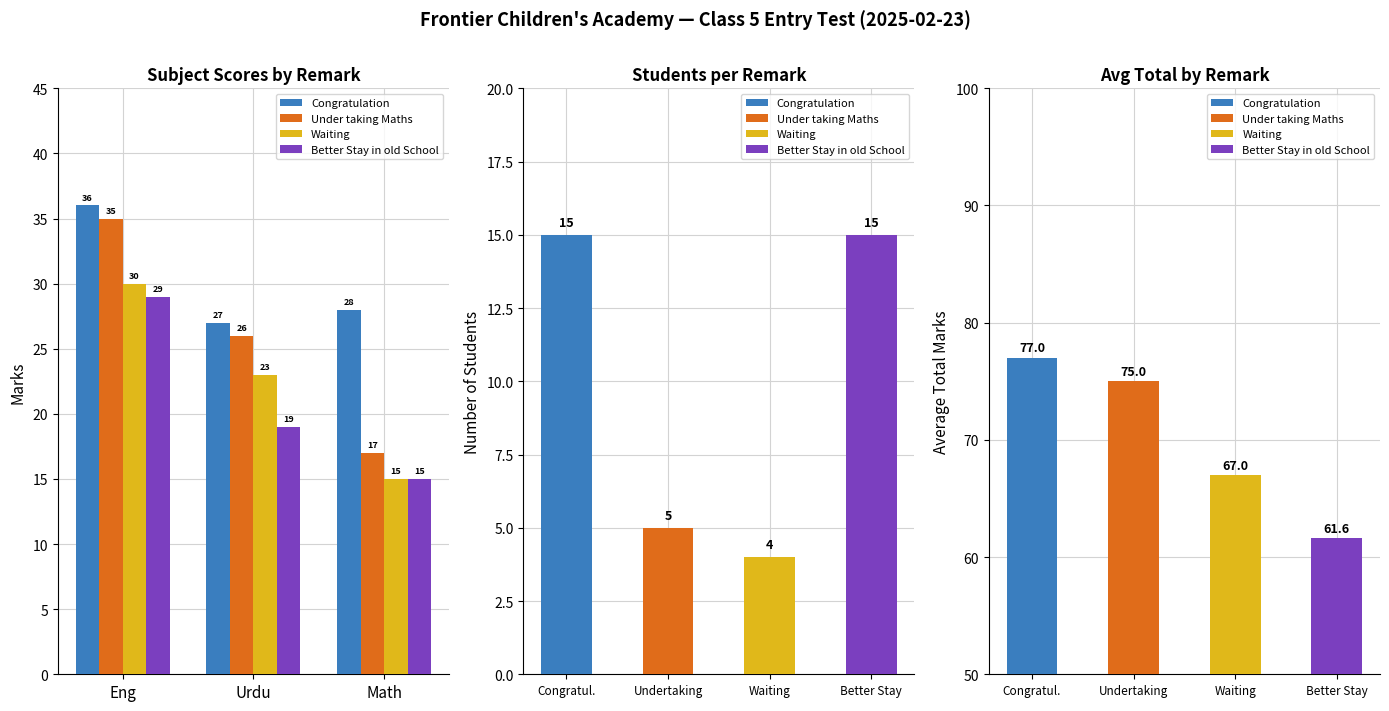

Which series has the largest total across all categories?

Congratulation